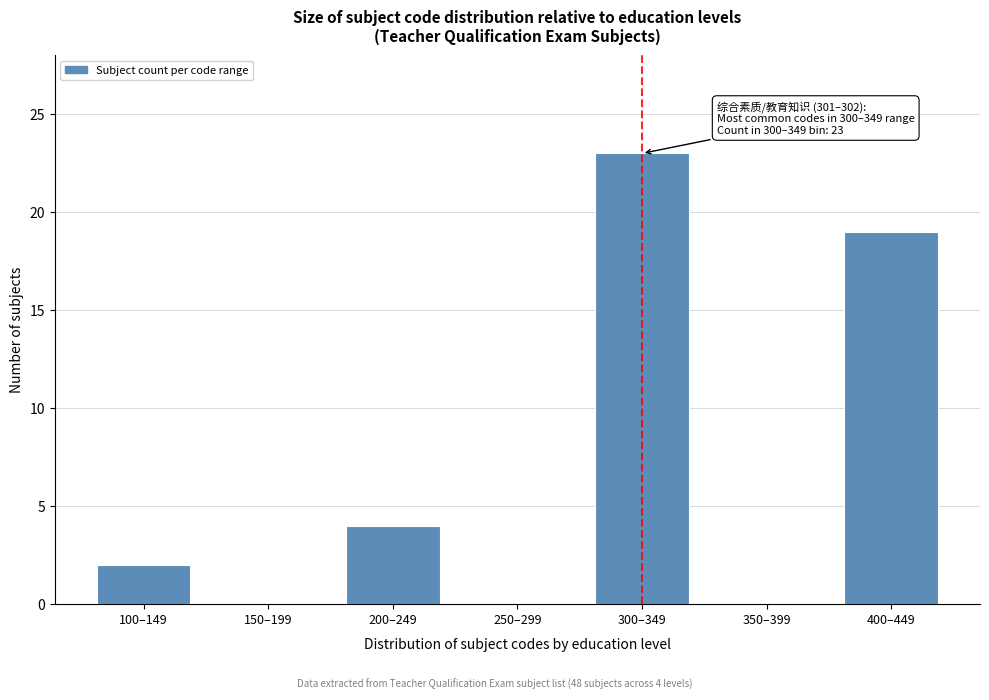

Reading right to left, what are all the values shown in this chart?

400–449=19	350–399=0	300–349=23	250–299=0	200–249=4	150–199=0	100–149=2